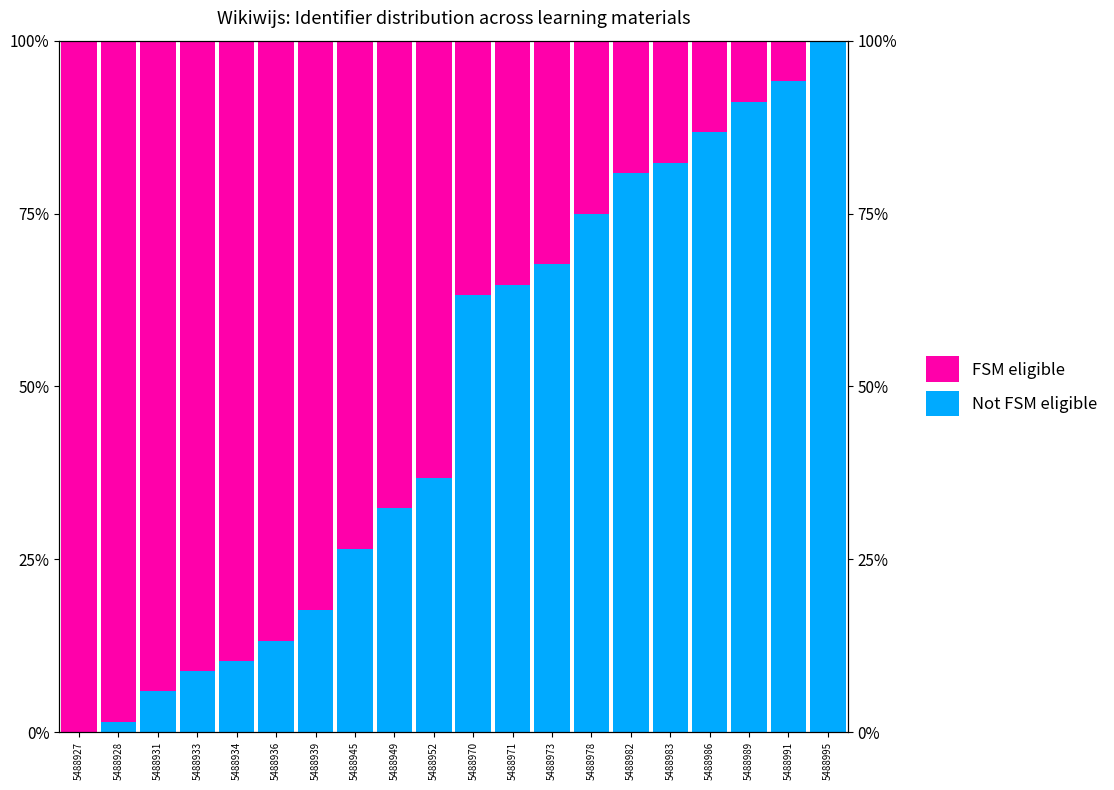

What is the approximate value of FSM eligible at 5488982?

0.2